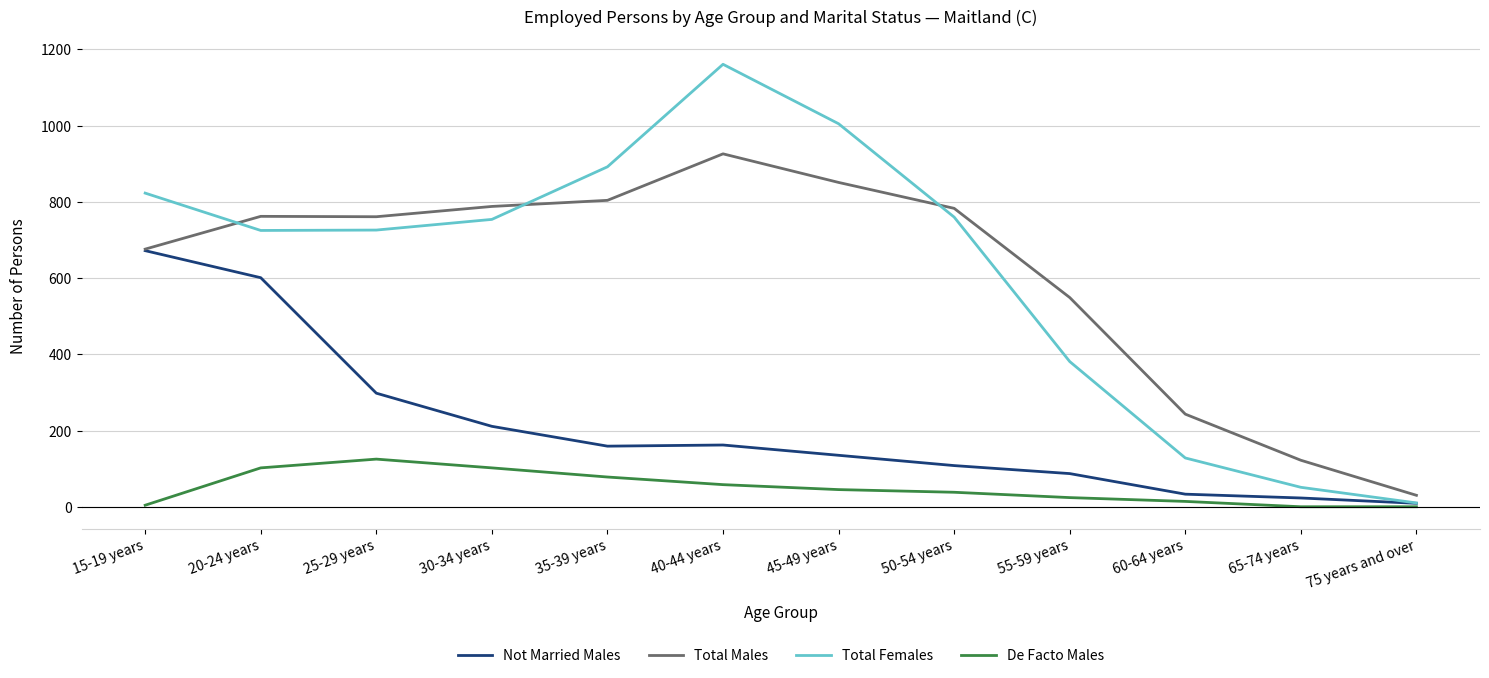

In Total Females, how many points are lower than both neighbors (excluding endpoints)?

1